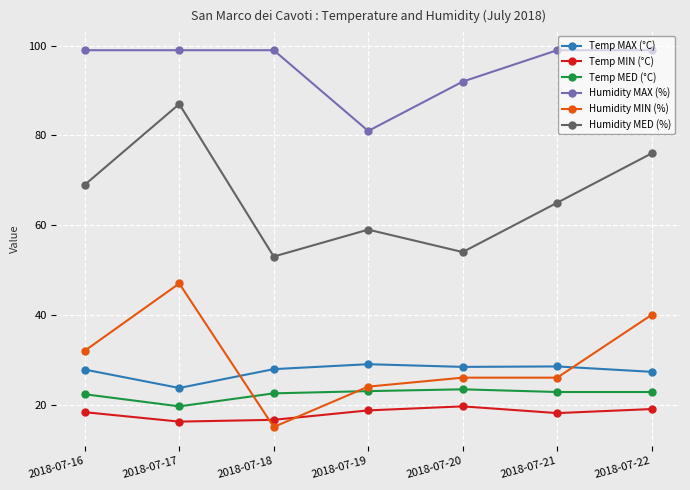

Which category has the highest value in the Humidity MIN (%) series?

2018-07-17